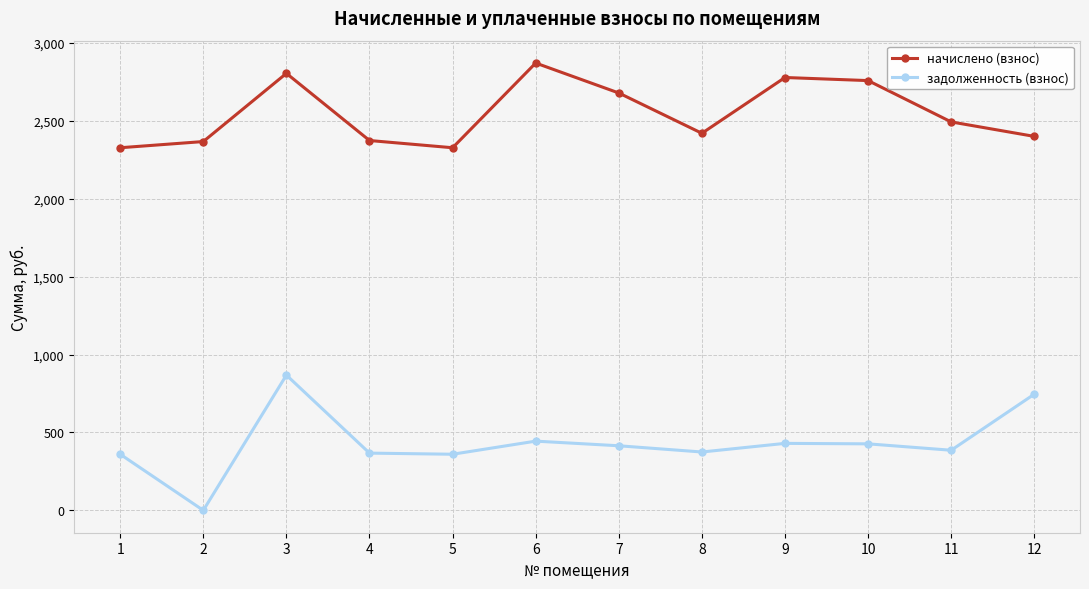

True or false: задолженность (взнос) and начислено (взнос) cross at least once.

False